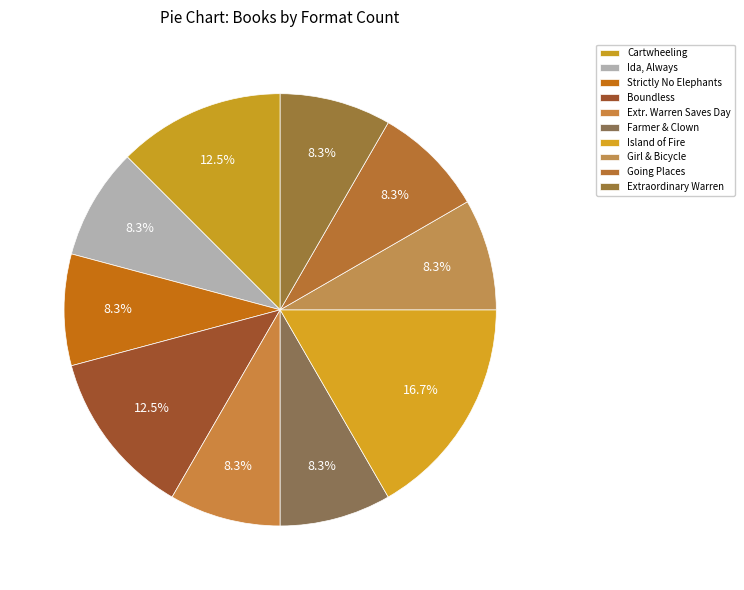

How many slices are in this pie chart?

10